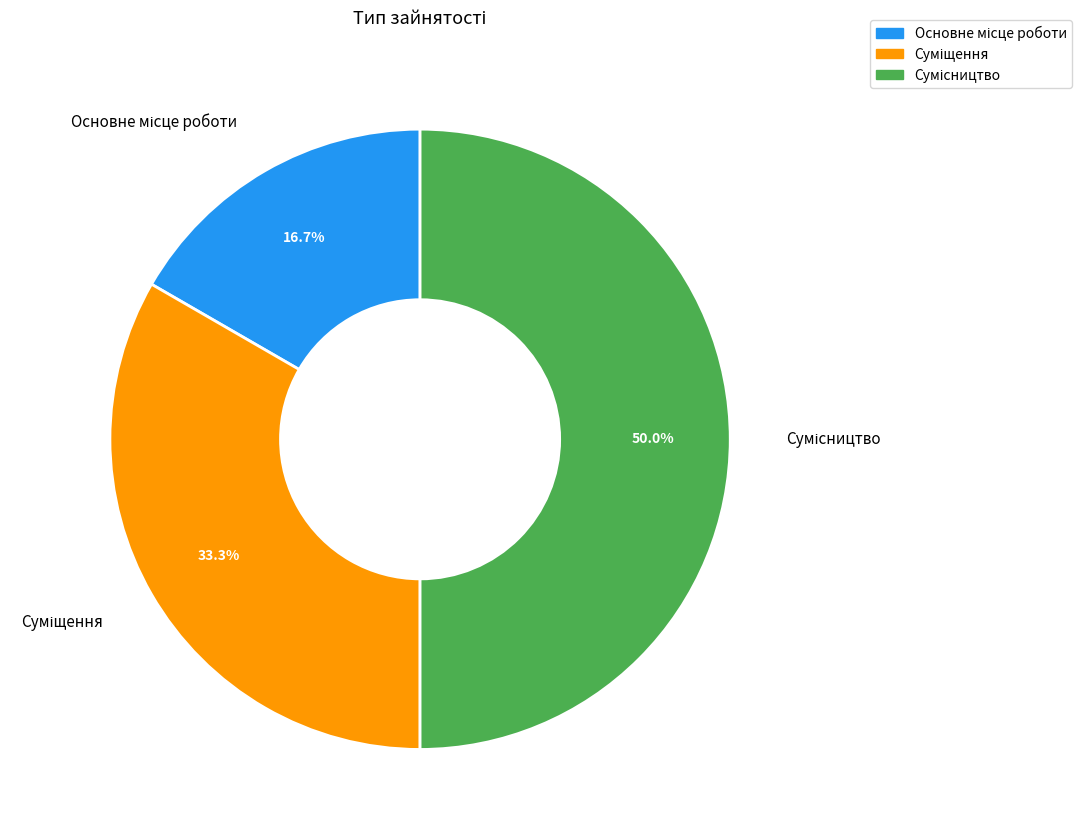

To the nearest percent, what is the difference between the largest and smallest slice percentages?

33%